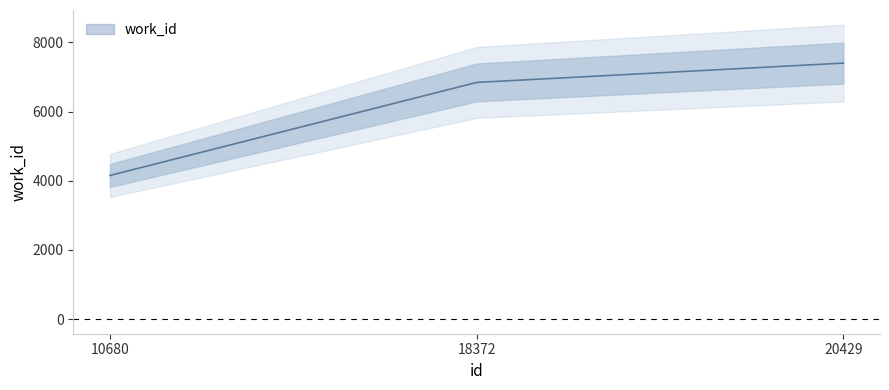

Where does the data first go above 6842?

20429